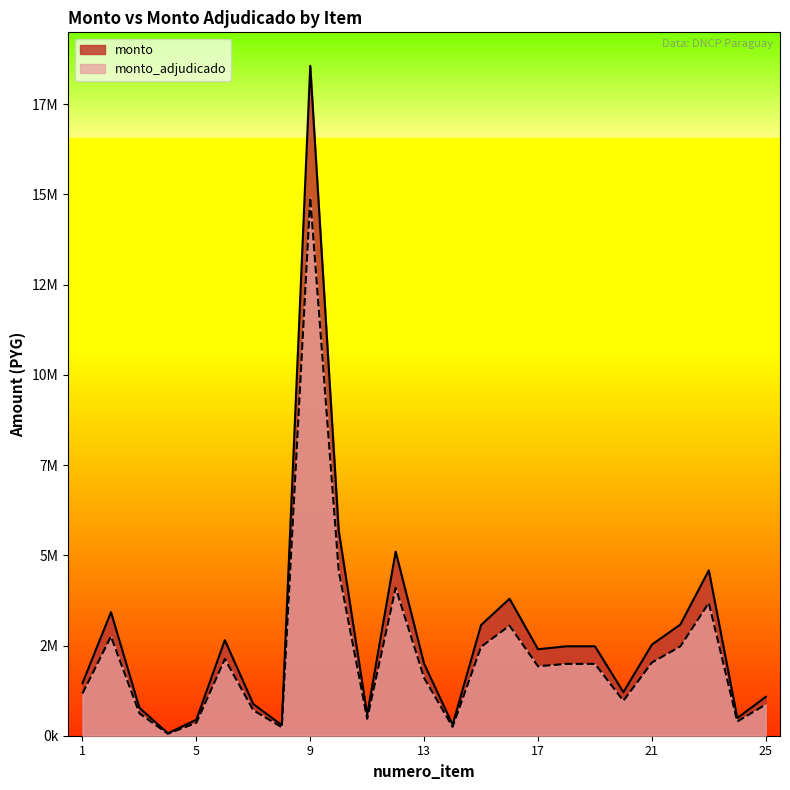

Between 9 and 23, which series saw the biggest shift?

monto